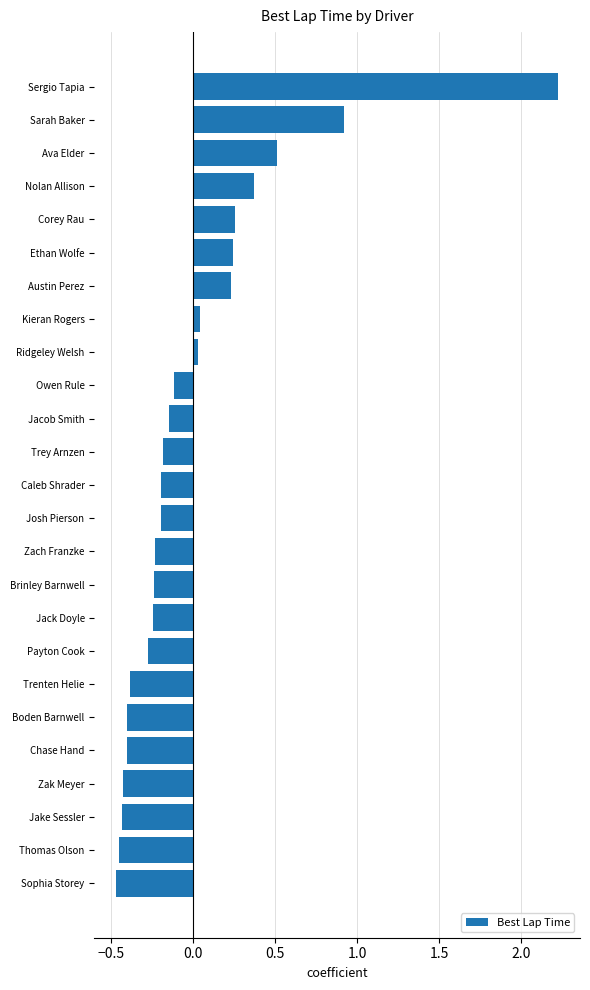

What position from the bottom is Josh Pierson?

12